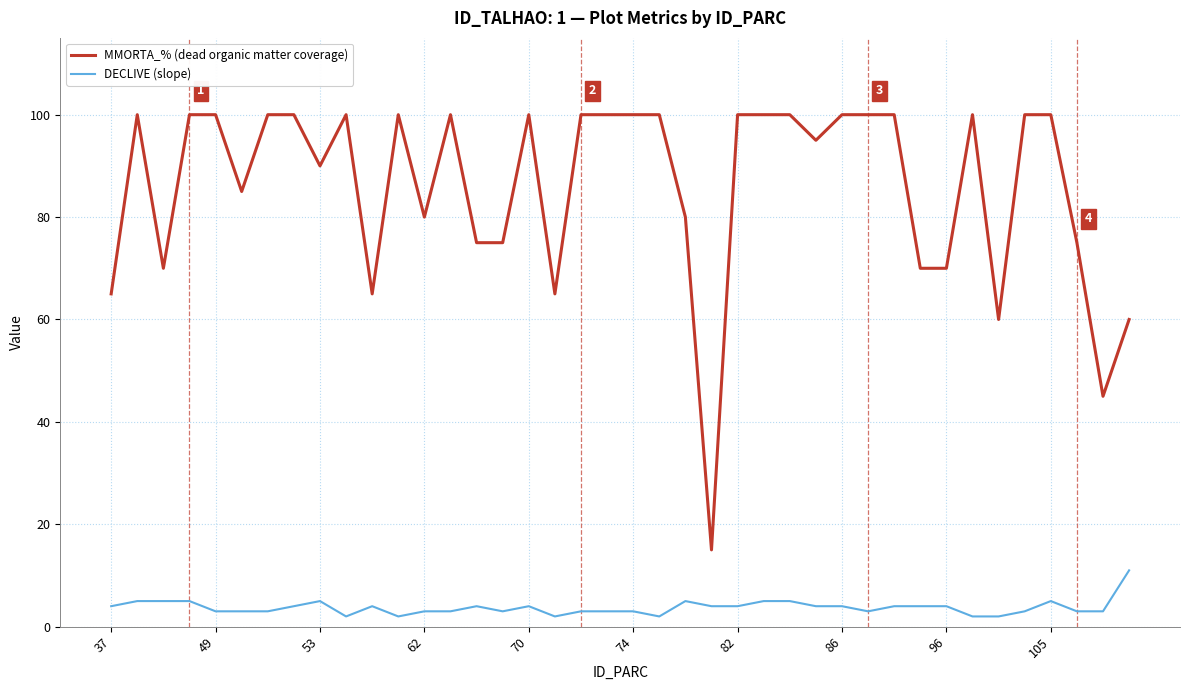

Rank the series by their maximum value, from highest to lowest.

MMORTA_% (dead organic matter coverage), DECLIVE (slope)